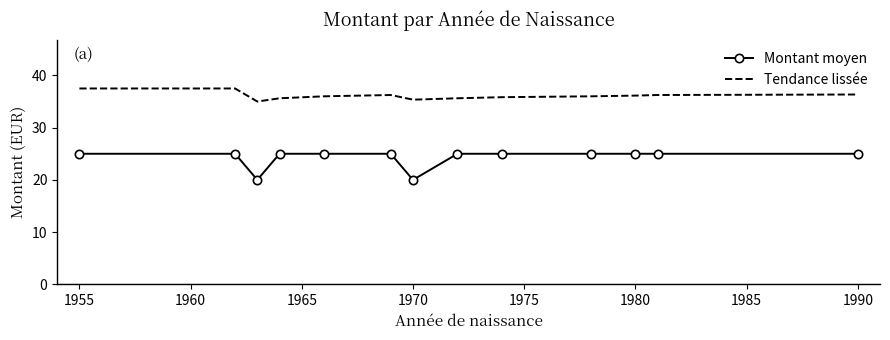

What is the difference between the maximum and minimum values in the Tendance lissée series?

2.5